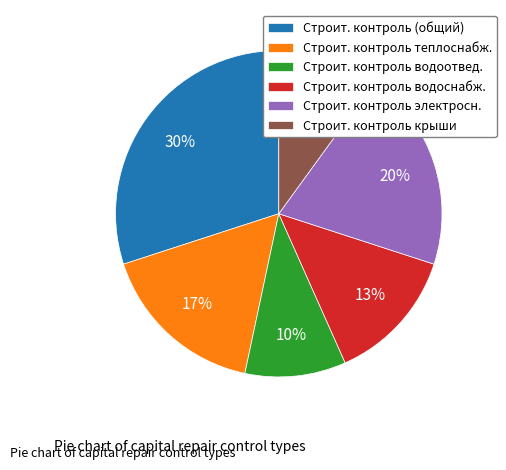

To the nearest percent, what is the difference between the Строит. контроль (общий) and Строит. контроль крыши slice percentages?

20%